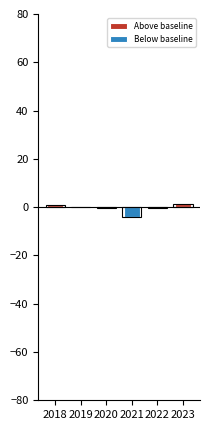

What is the sum of the Above baseline values at 2020 and 2023?

1.4